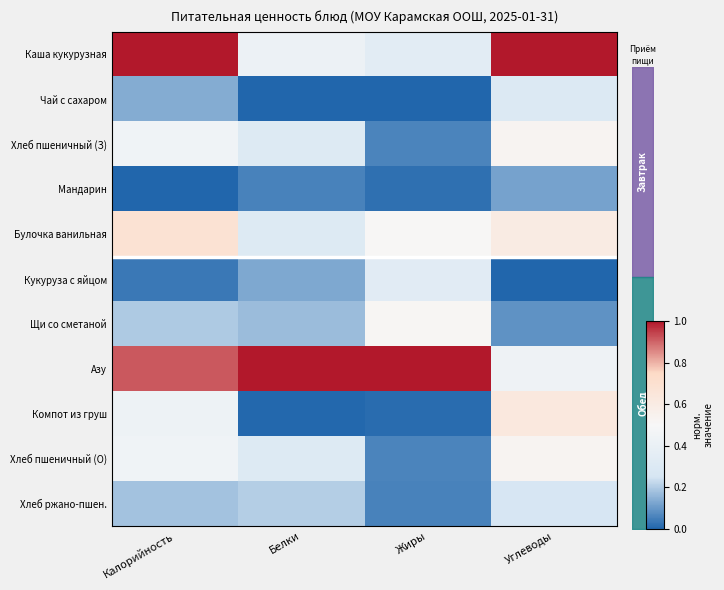

How many Мандарин values are between 0 and 1?

4